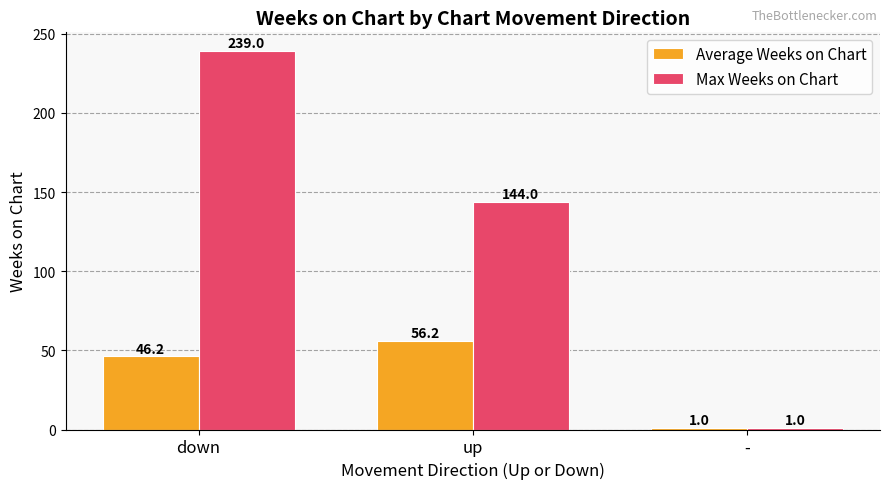

Rank the series by their maximum value, from highest to lowest.

Max Weeks on Chart, Average Weeks on Chart